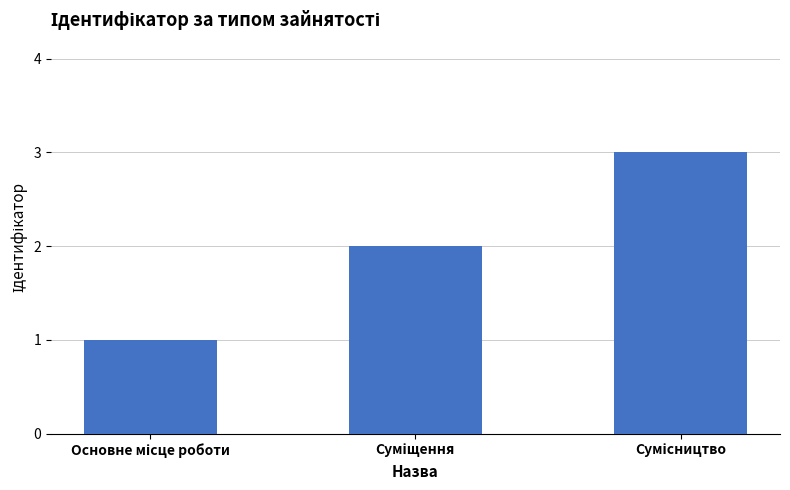

What is the maximum value shown in the chart?

3